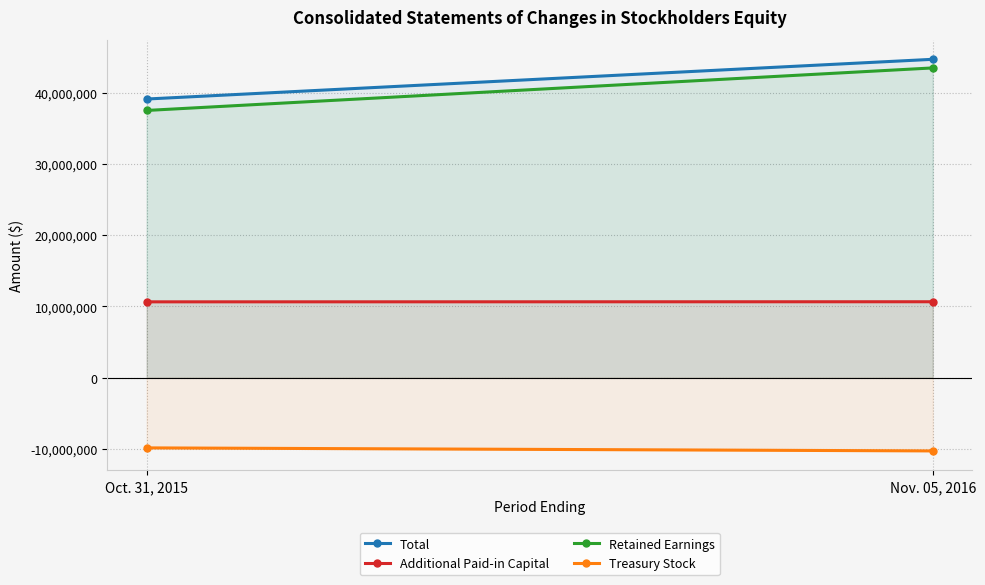

What is the smallest value displayed?

-10257774